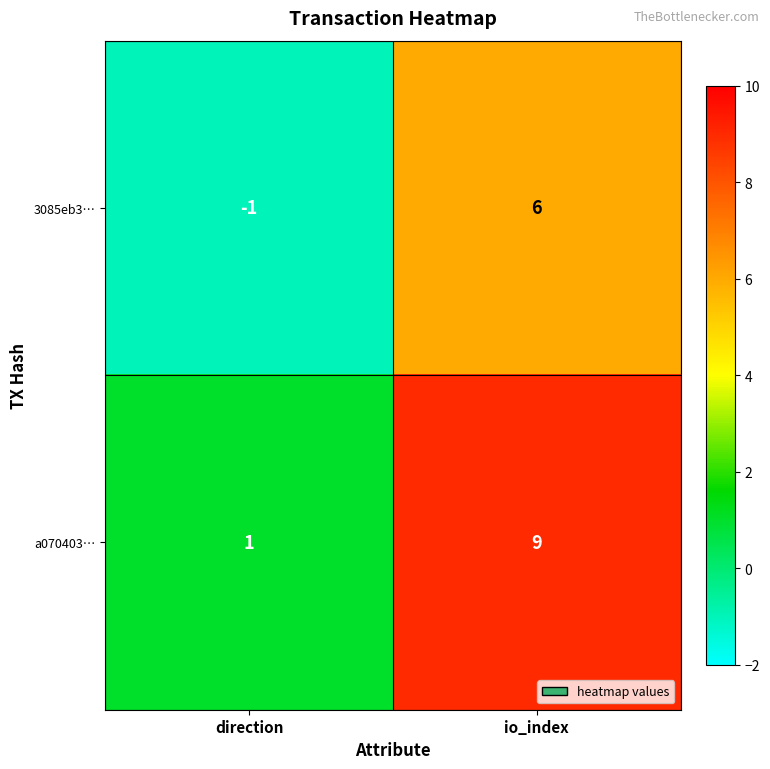

Reading left to right, what are all the values shown in this chart?

3085eb3…: direction=-1	io_index=6
a070403…: direction=1	io_index=9